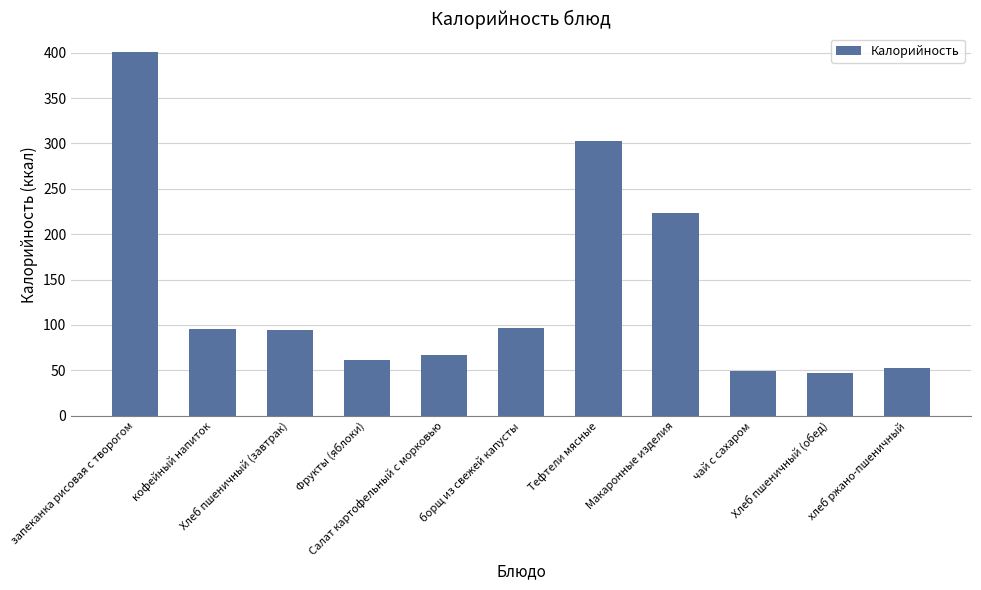

Which has a higher value, запеканка рисовая с творогом or борщ из свежей капусты?

запеканка рисовая с творогом